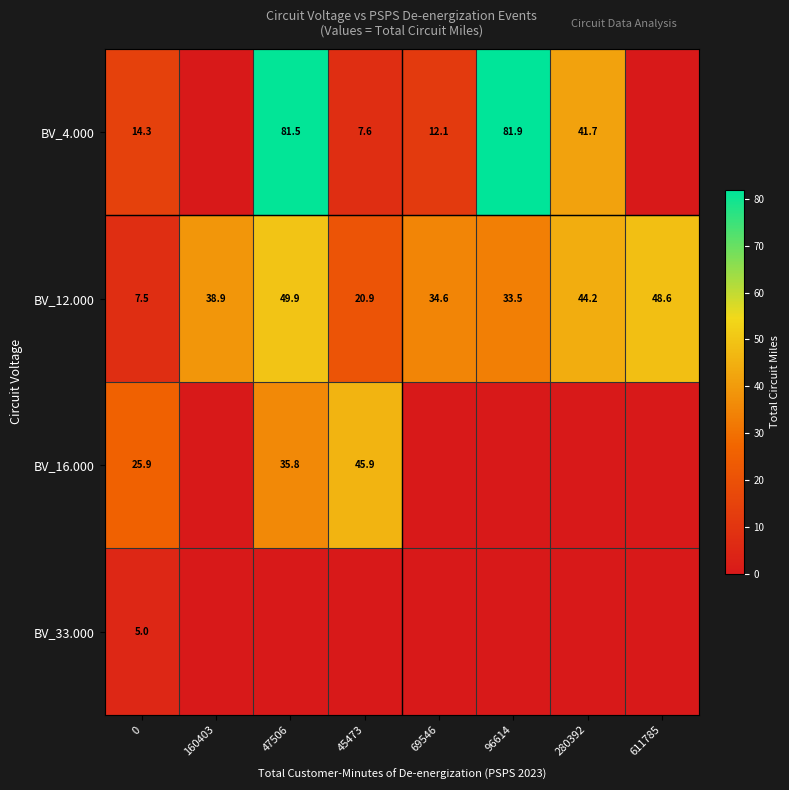

What is the sum of all BV_12.000 values?

278.1